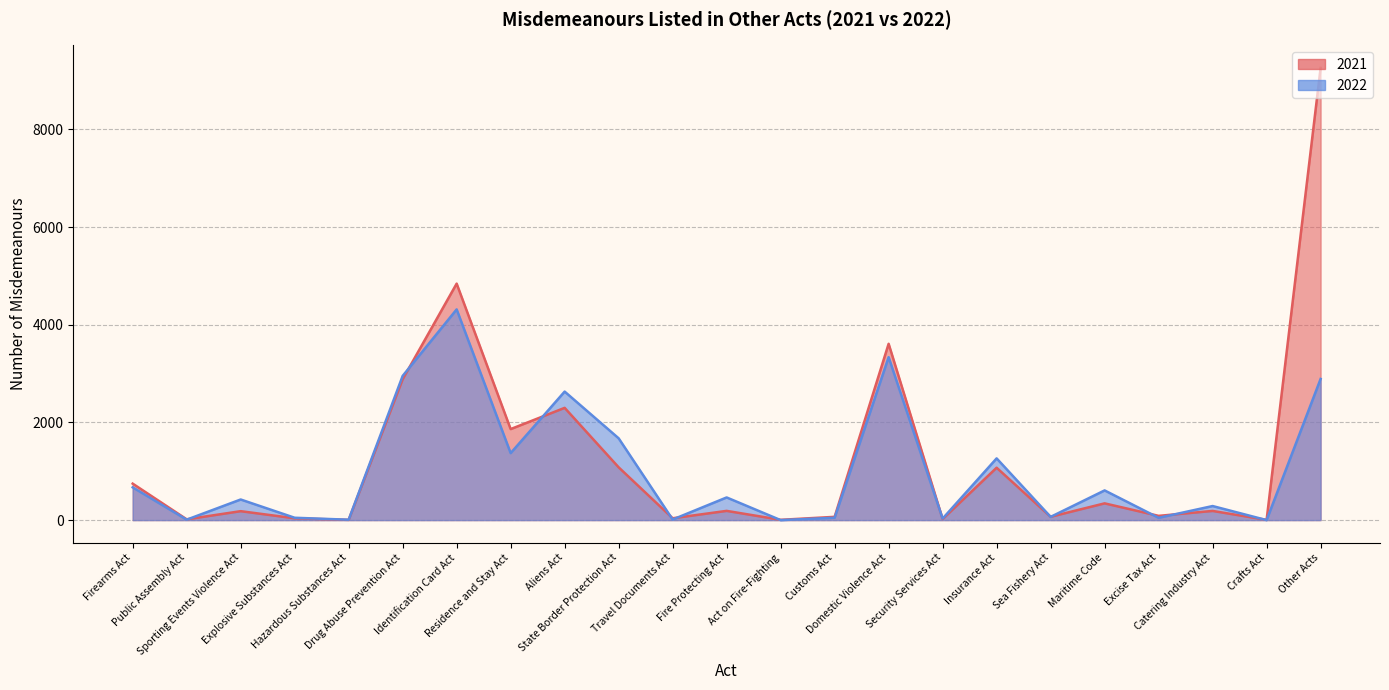

Where does the 2022 series first go above 422?

Firearms Act